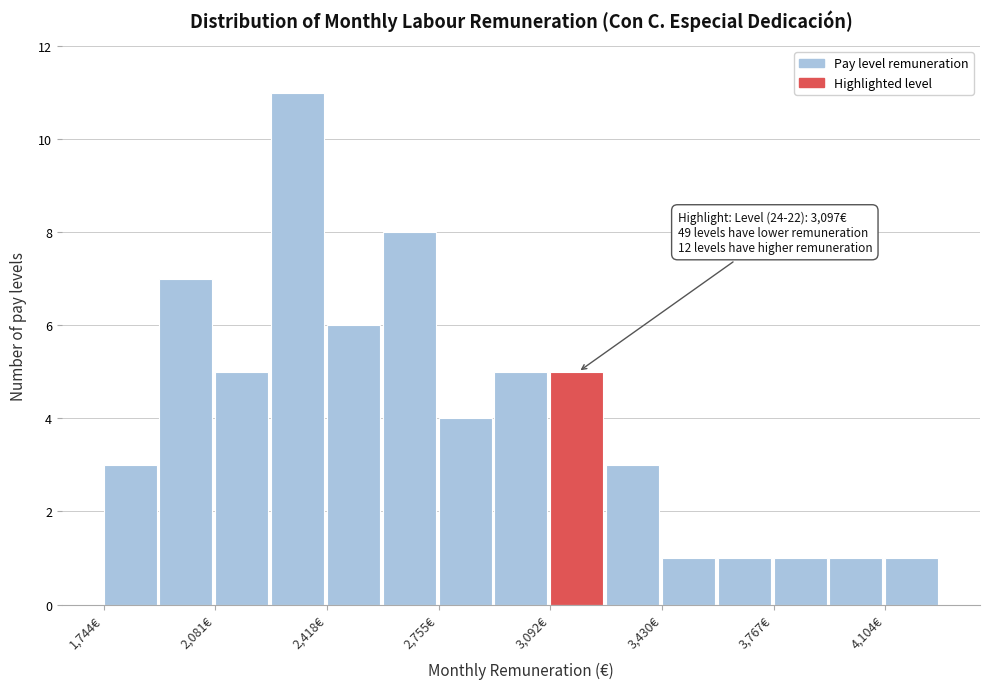

Read against the x-axis, roughly where is the centre of the tallest bar?

2350